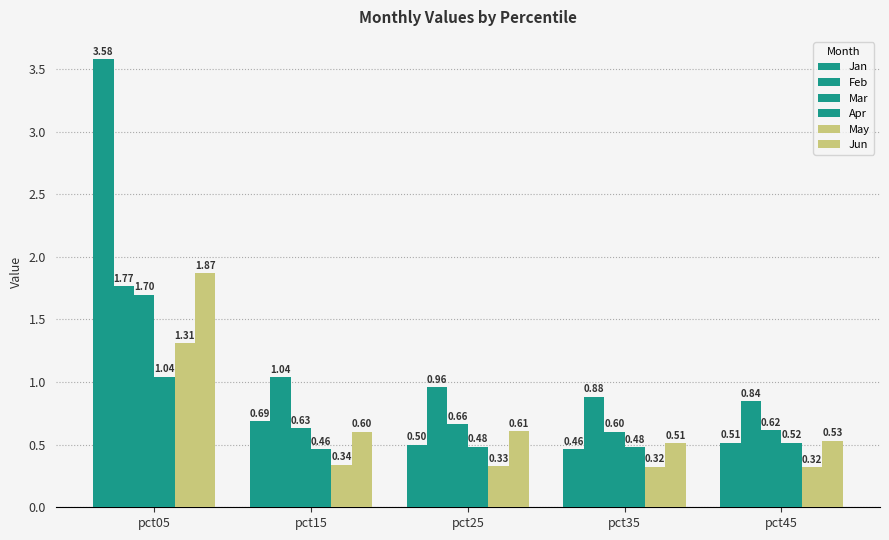

How many bars are there in total?

30